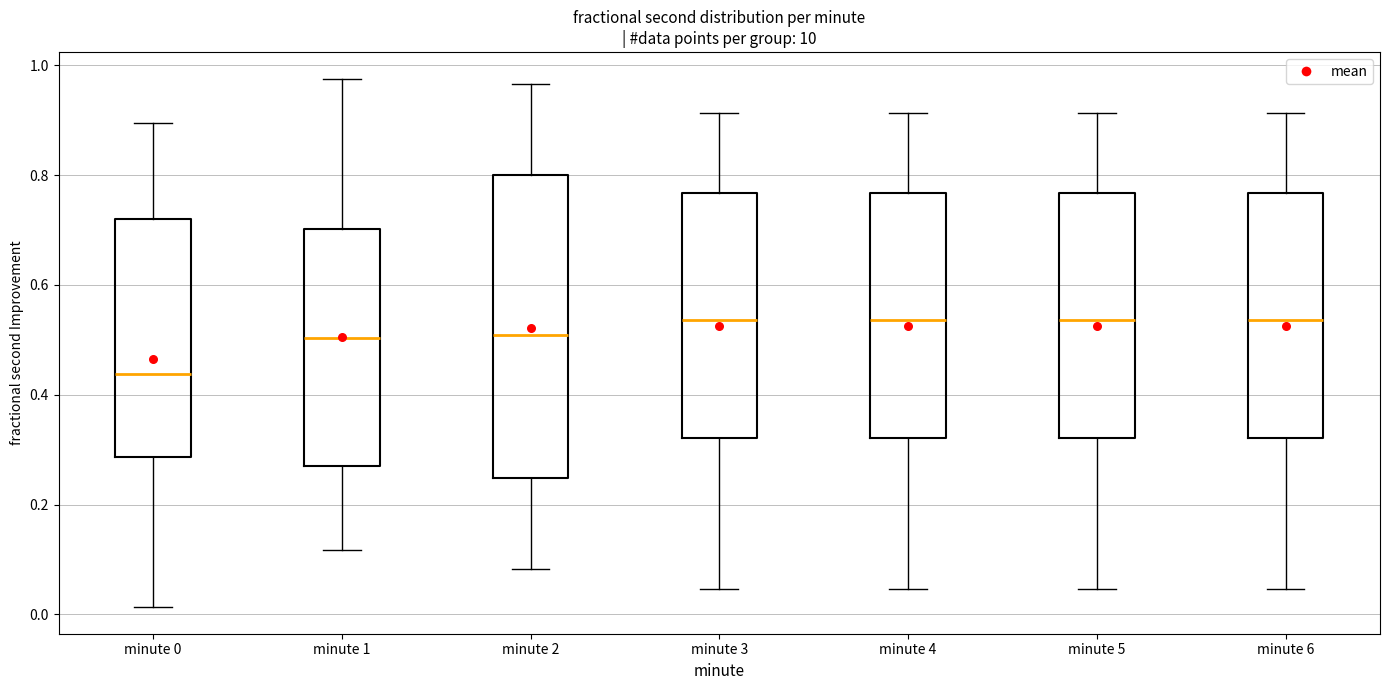

Comparing the boxes themselves (not the whiskers), which one is the tallest?

minute 2